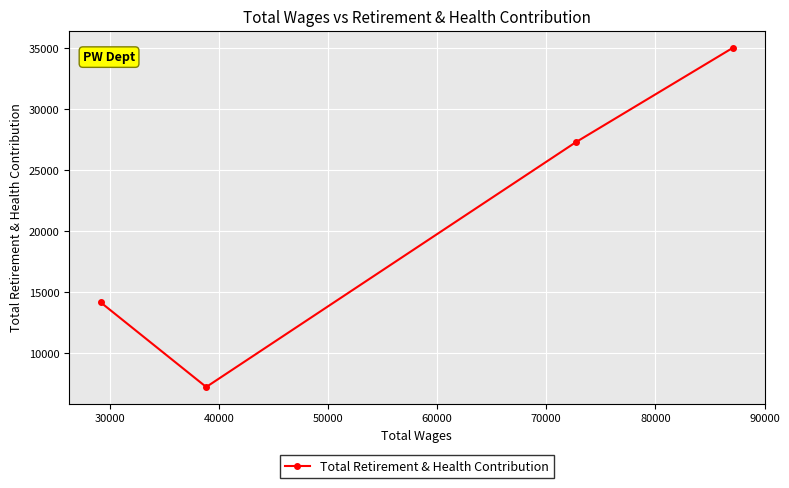

What is the maximum value shown in the chart?

35062